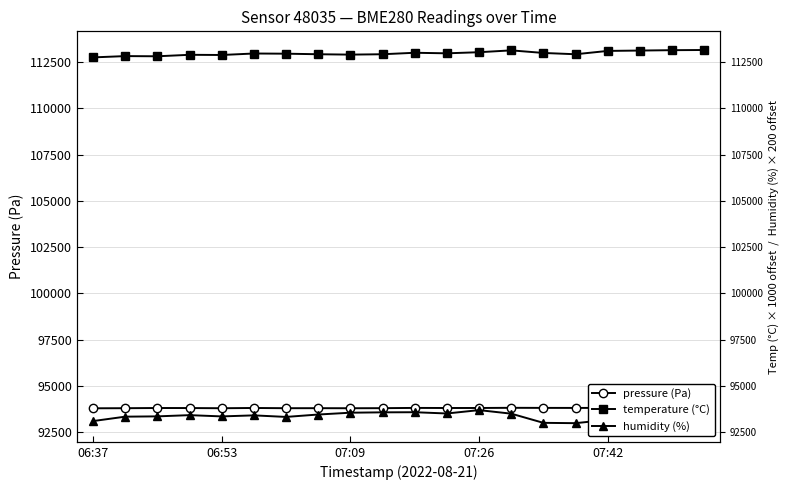

What is the highest value of the humidity (%) series?

93690.0